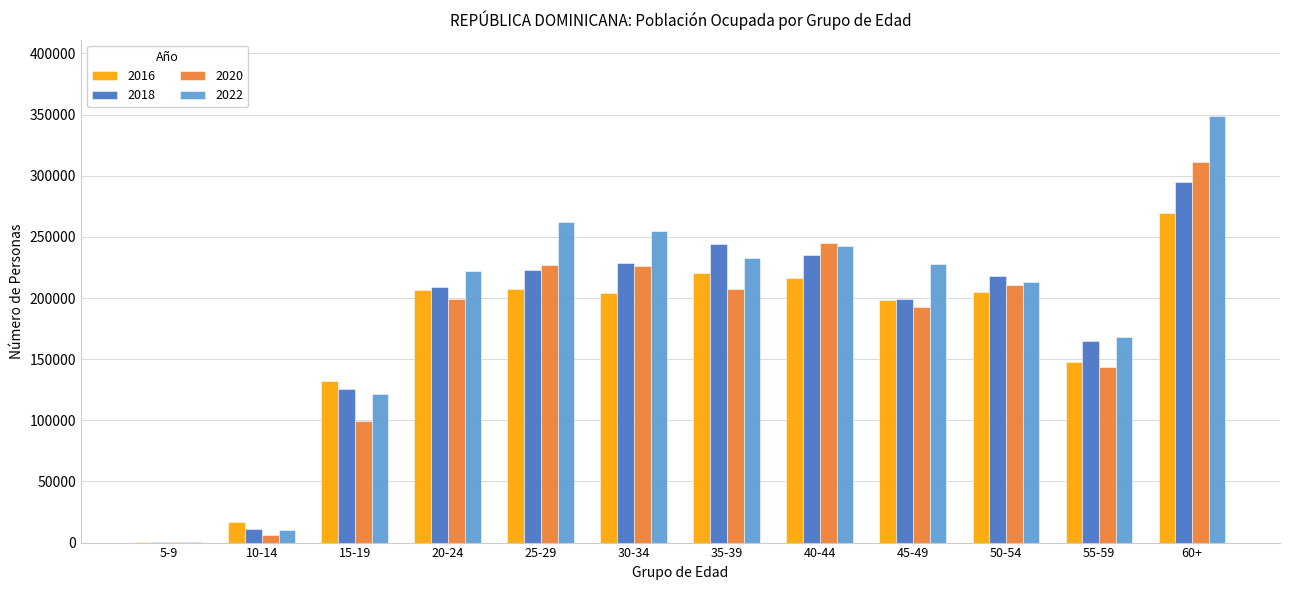

Does the chart contain stacked bars?

No